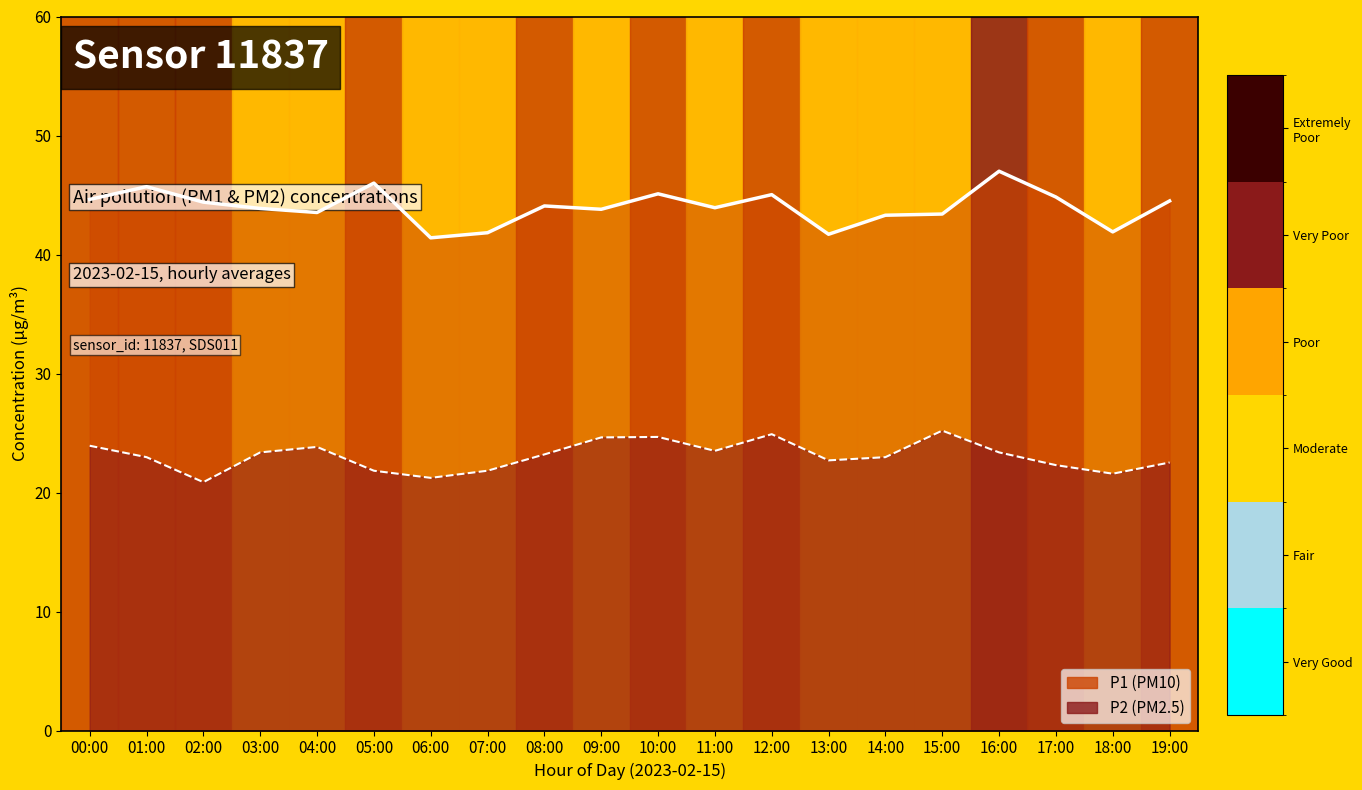

What is the label of the 7th point from the right?

13:00